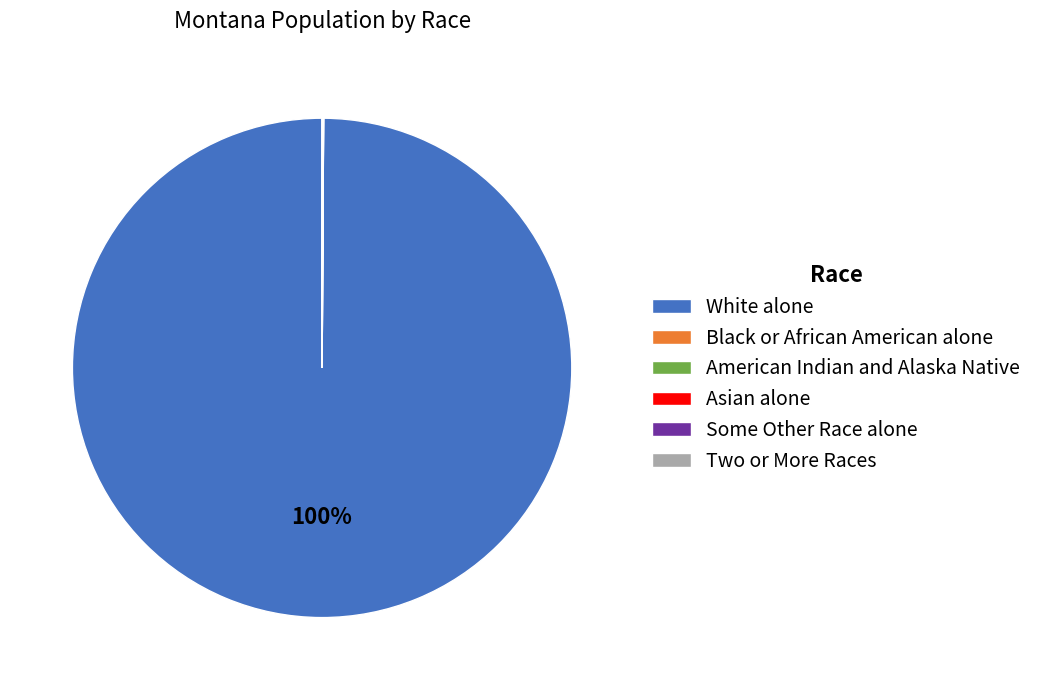

Which category has the biggest portion of the pie?

White alone